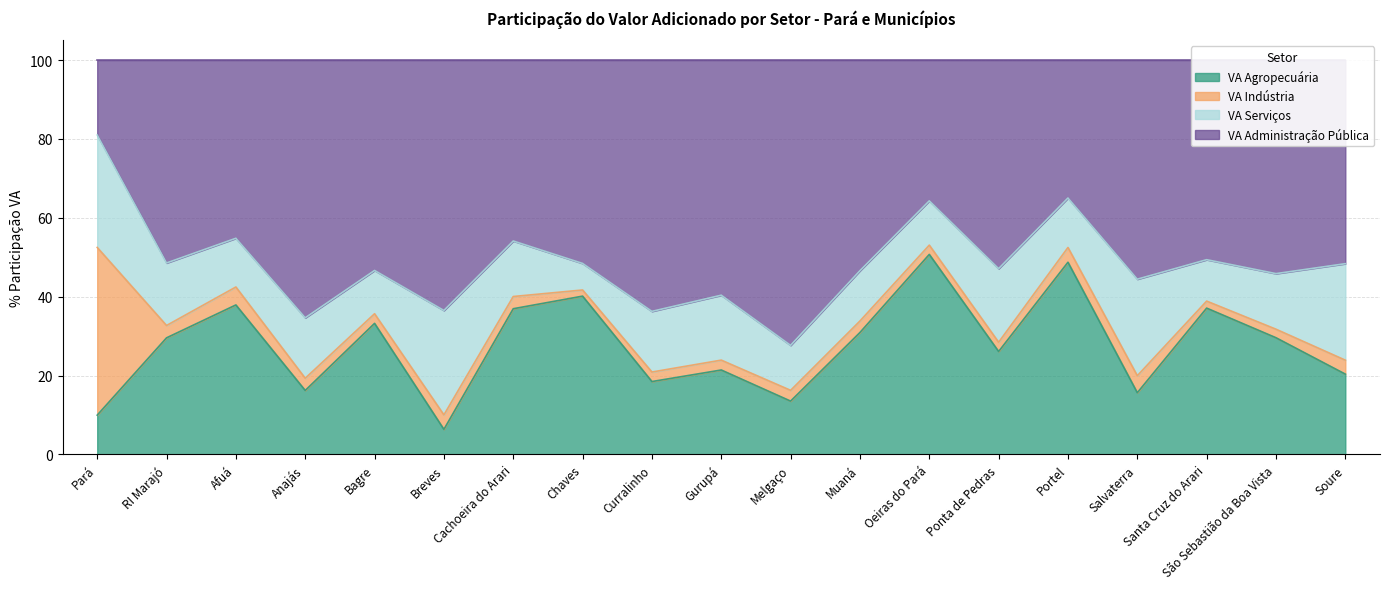

At which category is the sum across all series the highest?

Oeiras do Pará